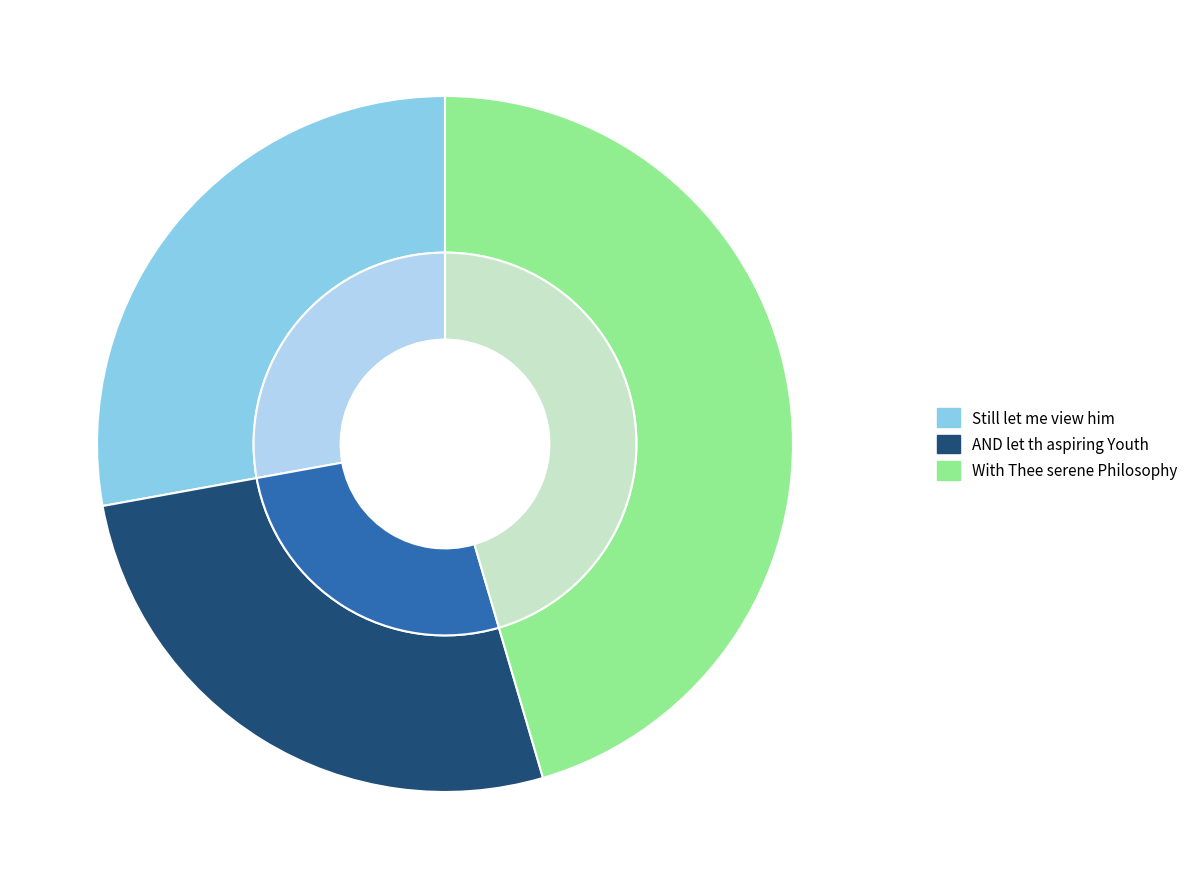

The With Thee serene Philosophy slice represents 45% of the pie. True or false?

True